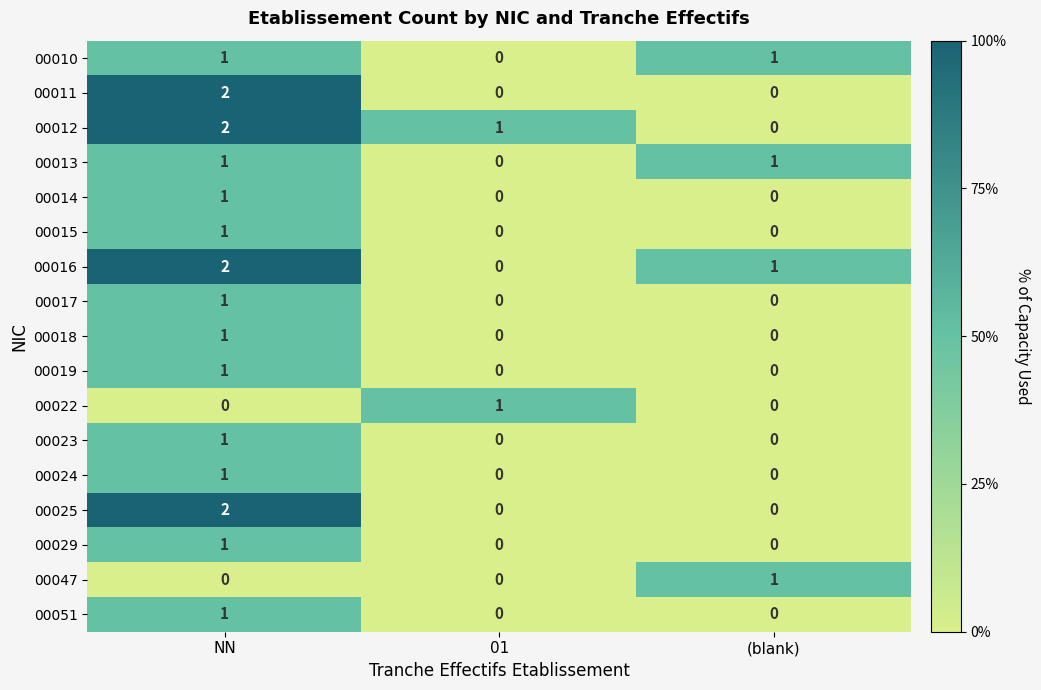

Rank the categories by 00012 value from lowest to highest.

(blank), 01, NN